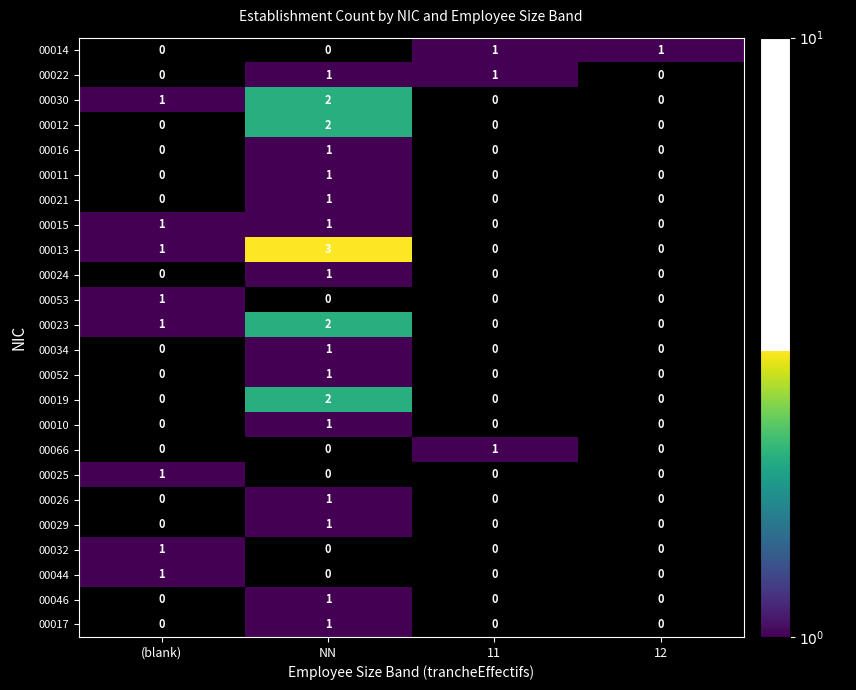

The 00023 series shows 1 at (blank). True or false?

True